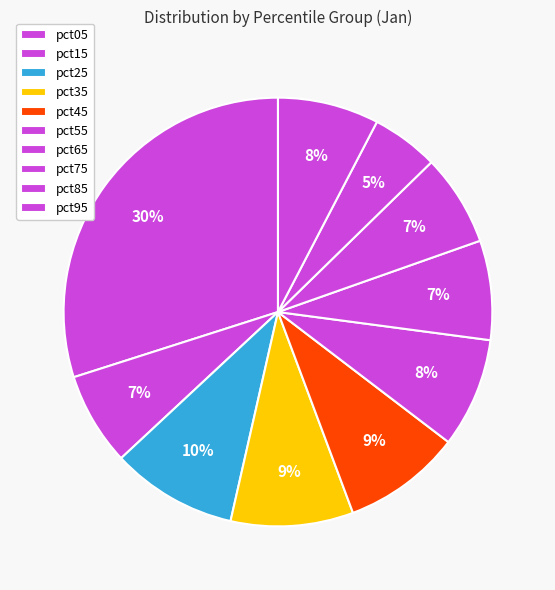

Rank the categories by value from highest to lowest.

pct05, pct25, pct35, pct45, pct55, pct95, pct65, pct15, pct75, pct85